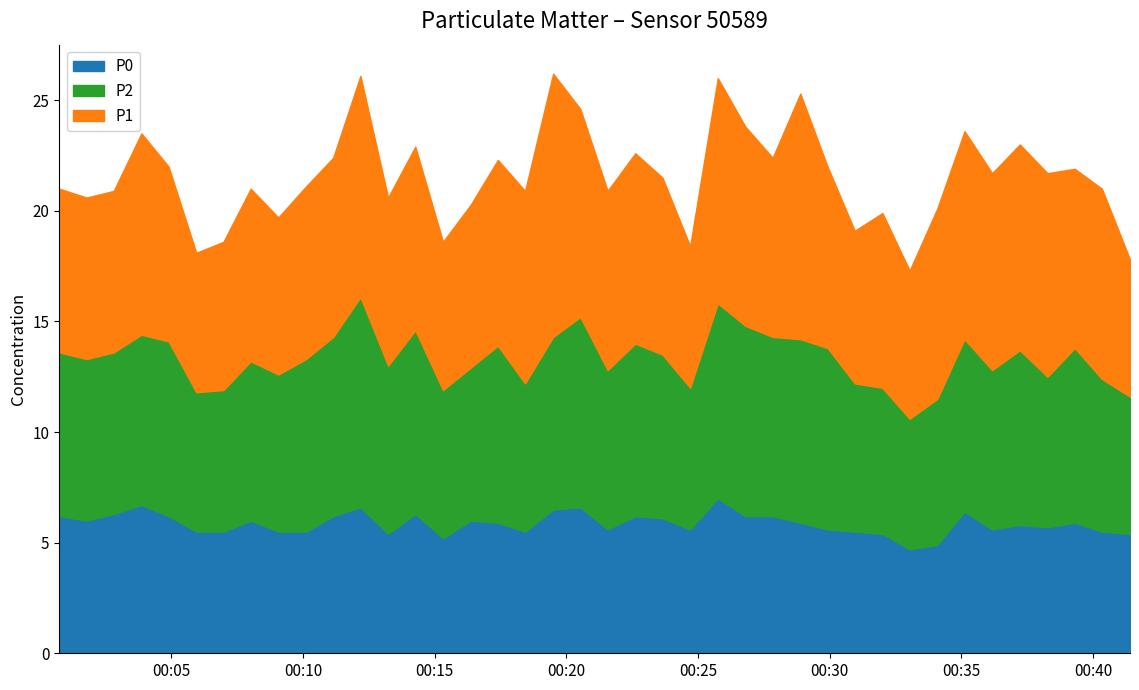

Between 01:30 and 15, which series saw the biggest shift?

P2